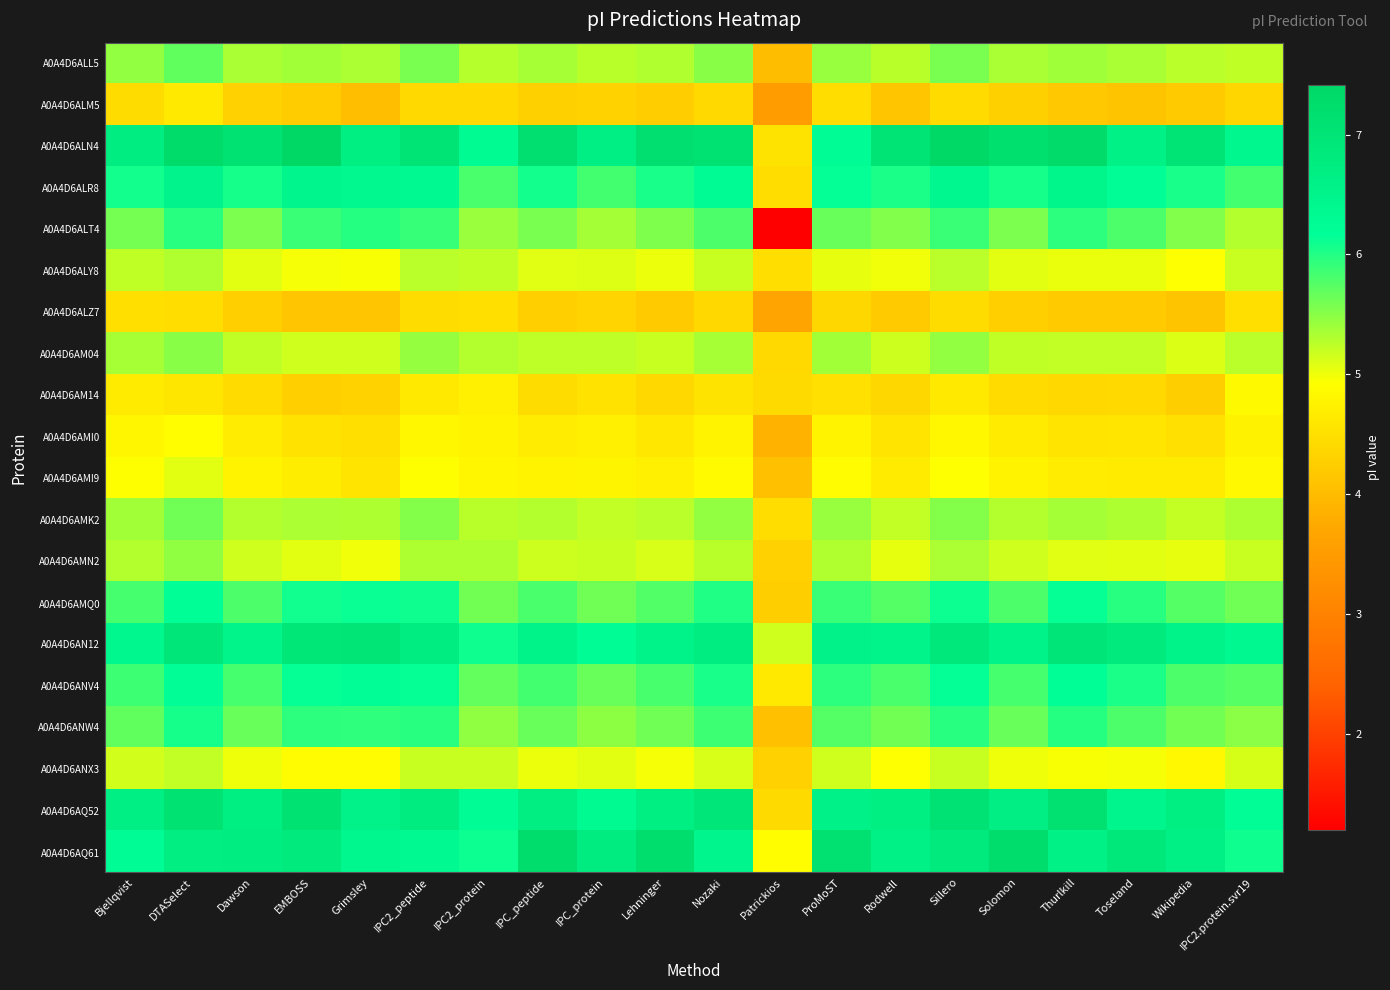

What is the maximum value shown in the chart?

7.4